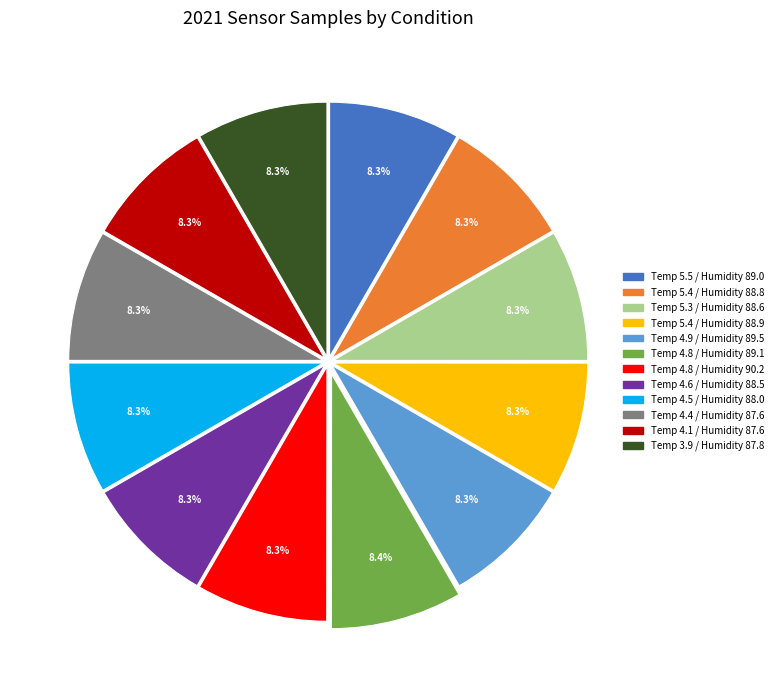

What percentage do Temp 4.6 / Humidity 88.5 and Temp 4.5 / Humidity 88.0 together represent?

16.6%